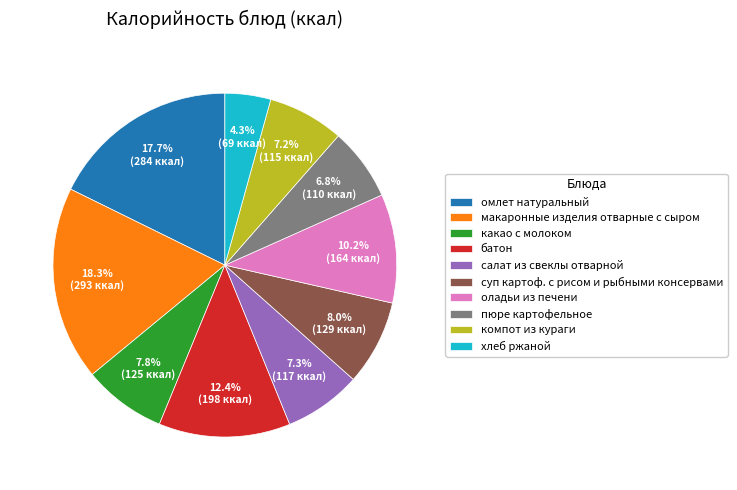

To the nearest percent, what portion does компот из кураги represent?

7%